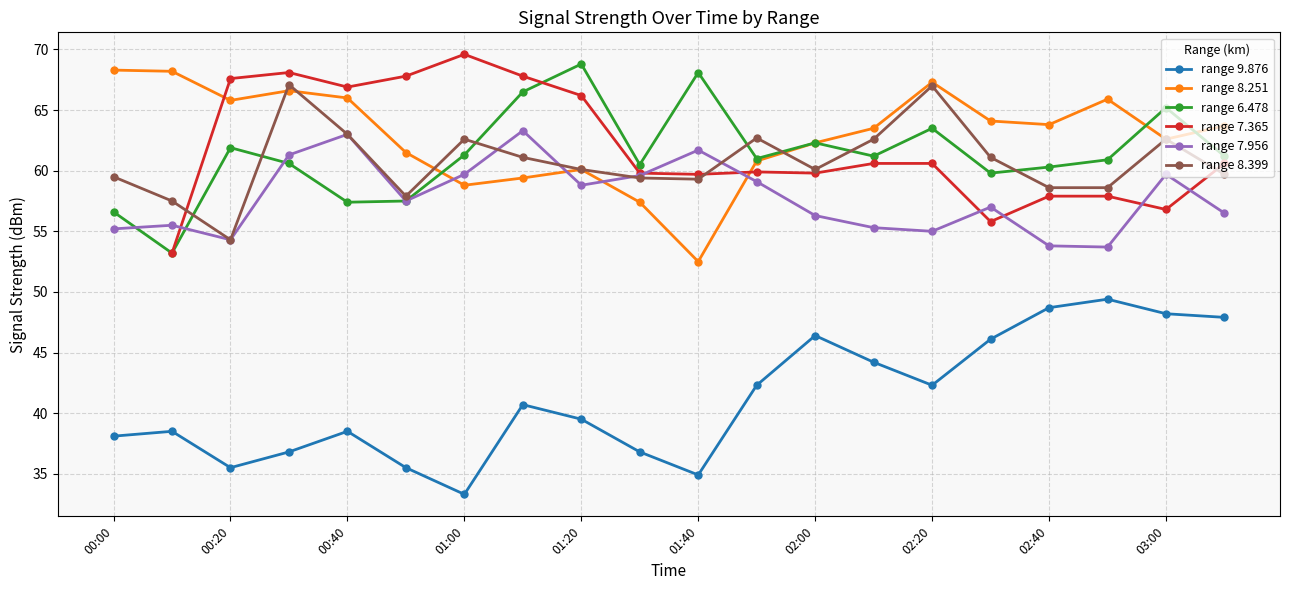

The range 7.956 series shows 92.6 at 02:00. True or false?

False